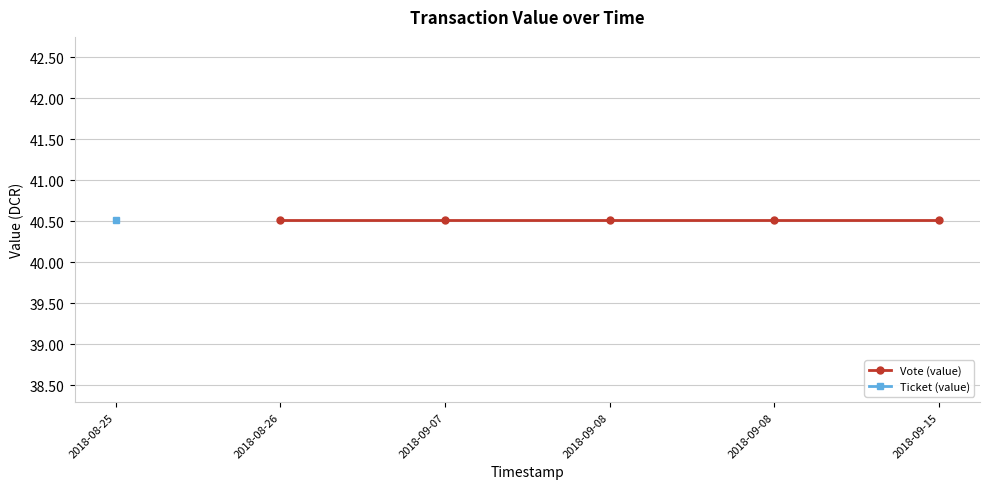

True or false: Vote (value) has more than 0 points higher than both neighbors.

False